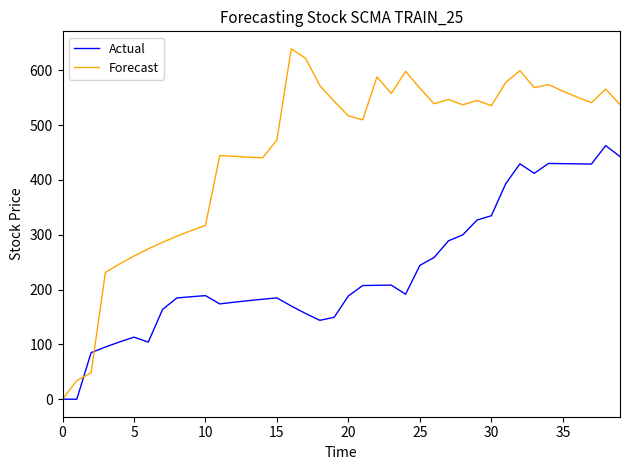

True or false: Actual and Forecast cross at least once.

True